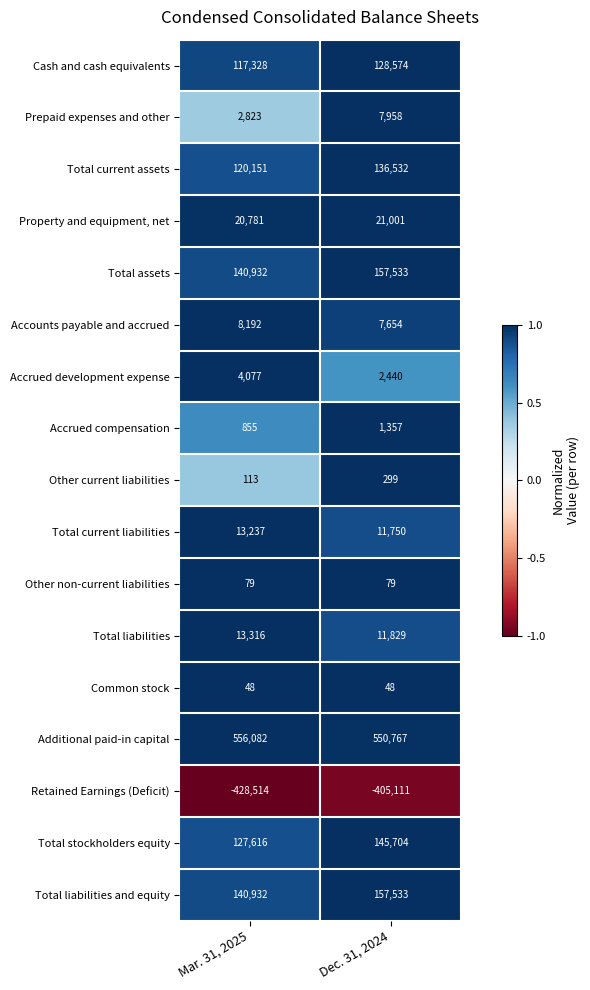

Between Mar. 31, 2025 and Dec. 31, 2024, which series saw the biggest shift?

Retained Earnings (Deficit)